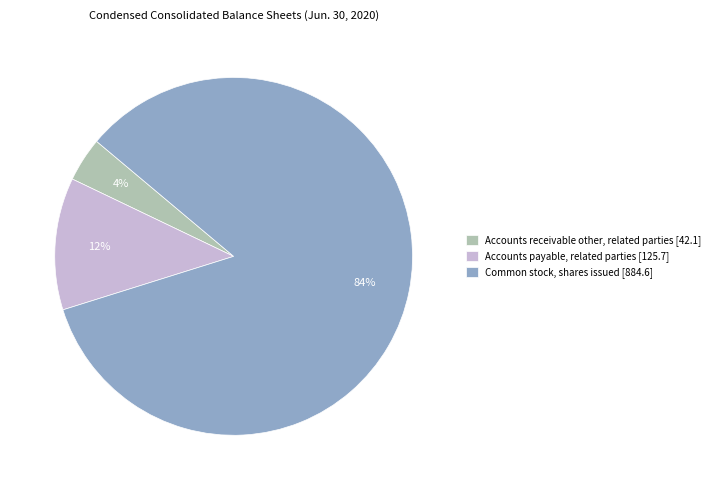

Is it true that Common stock, shares issued is 84% of the pie?

True